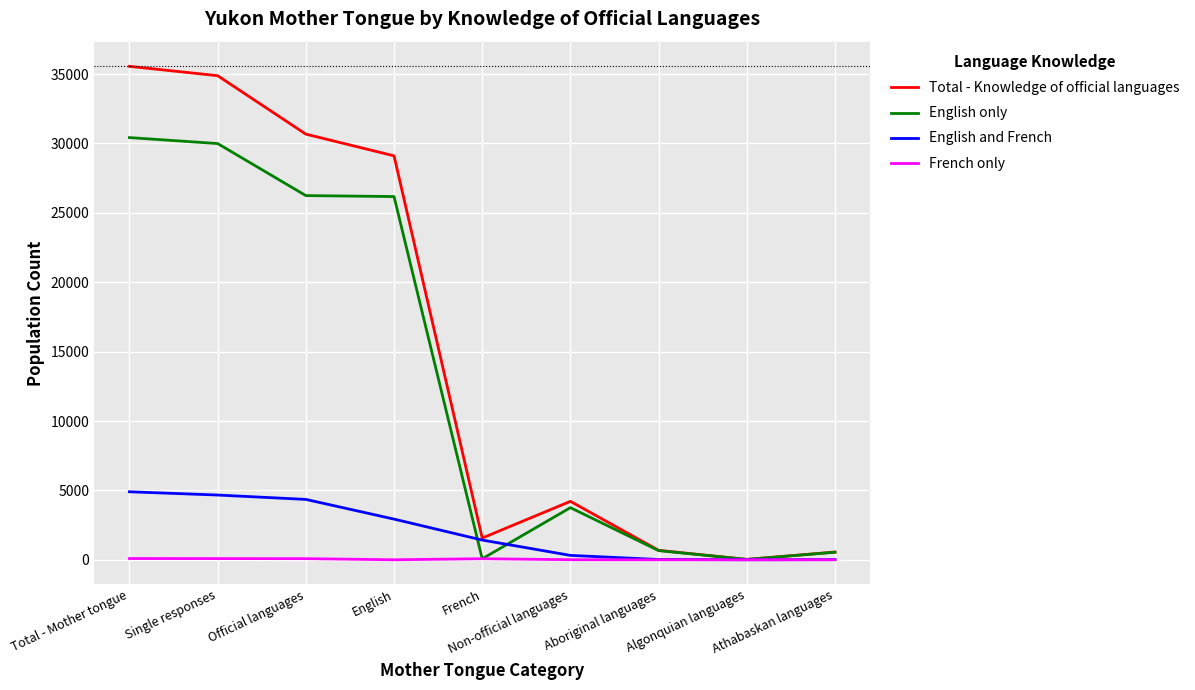

What is the difference between the maximum and minimum values in the English and French series?

4900